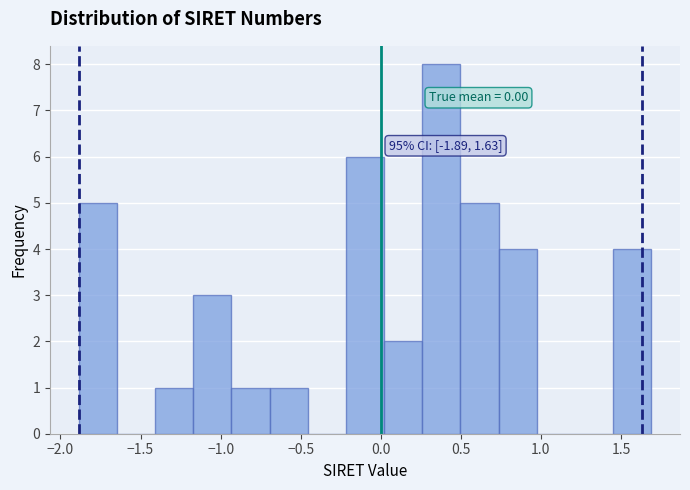

Which range on the x-axis has the tallest bar?

0.25 to 0.50